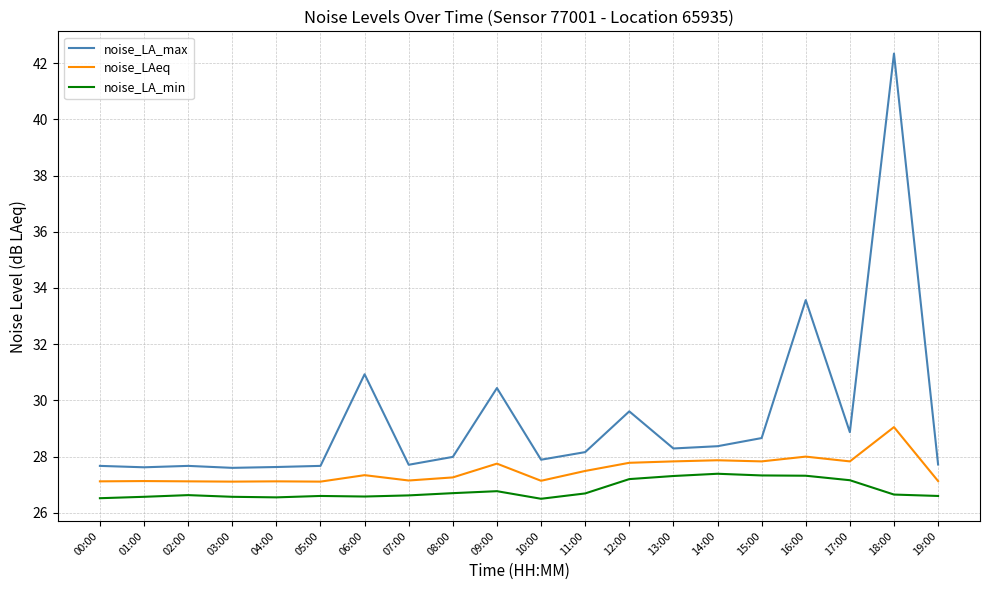

What position from the left is 15:00?

16